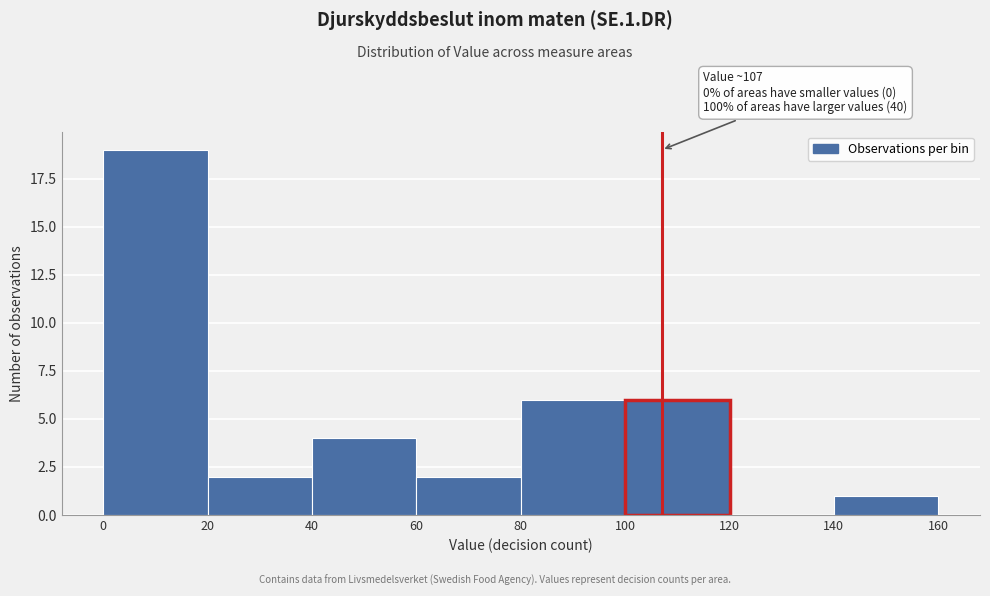

Over which range of the x-axis is the bar tallest?

0 to 20